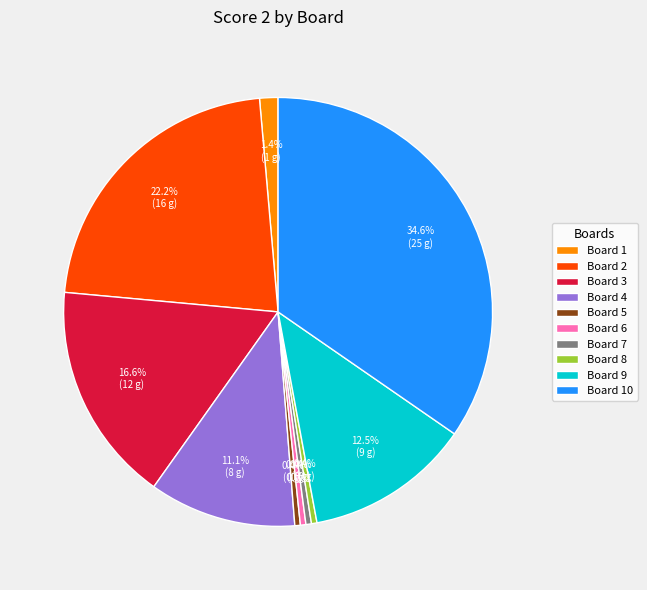

Is there a majority slice in this chart?

No